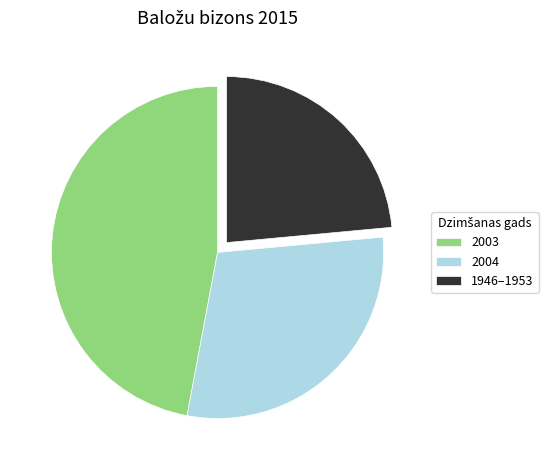

Does 2004 account for over 50% of the chart?

No